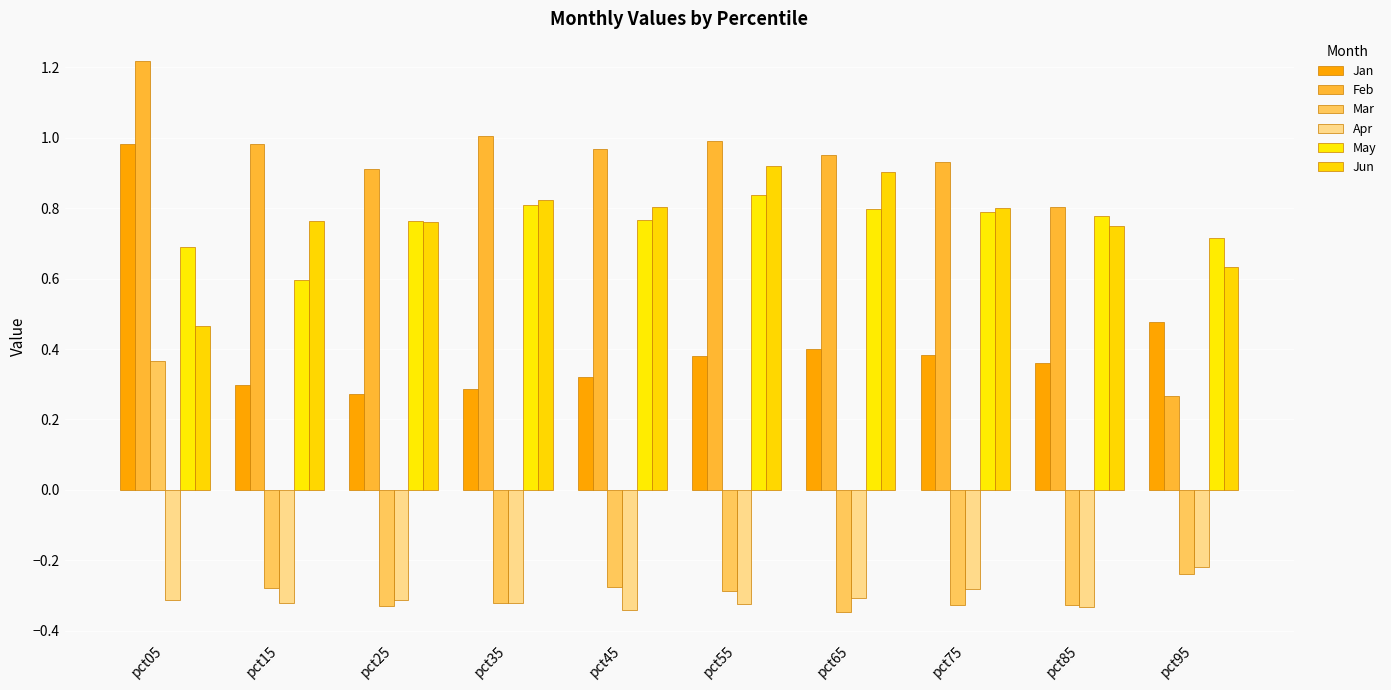

Reading left to right, list all the values displayed in this chart.

Jan: pct05=1.0	pct15=0.3	pct25=0.3	pct35=0.3	pct45=0.3	pct55=0.4	pct65=0.4	pct75=0.4	pct85=0.4	pct95=0.5
Feb: pct05=1.2	pct15=1.0	pct25=0.9	pct35=1.0	pct45=1.0	pct55=1.0	pct65=1.0	pct75=0.9	pct85=0.8	pct95=0.3
Mar: pct05=0.4	pct15=-0.3	pct25=-0.3	pct35=-0.3	pct45=-0.3	pct55=-0.3	pct65=-0.3	pct75=-0.3	pct85=-0.3	pct95=-0.2
Apr: pct05=-0.3	pct15=-0.3	pct25=-0.3	pct35=-0.3	pct45=-0.3	pct55=-0.3	pct65=-0.3	pct75=-0.3	pct85=-0.3	pct95=-0.2
May: pct05=0.7	pct15=0.6	pct25=0.8	pct35=0.8	pct45=0.8	pct55=0.8	pct65=0.8	pct75=0.8	pct85=0.8	pct95=0.7
Jun: pct05=0.5	pct15=0.8	pct25=0.8	pct35=0.8	pct45=0.8	pct55=0.9	pct65=0.9	pct75=0.8	pct85=0.8	pct95=0.6